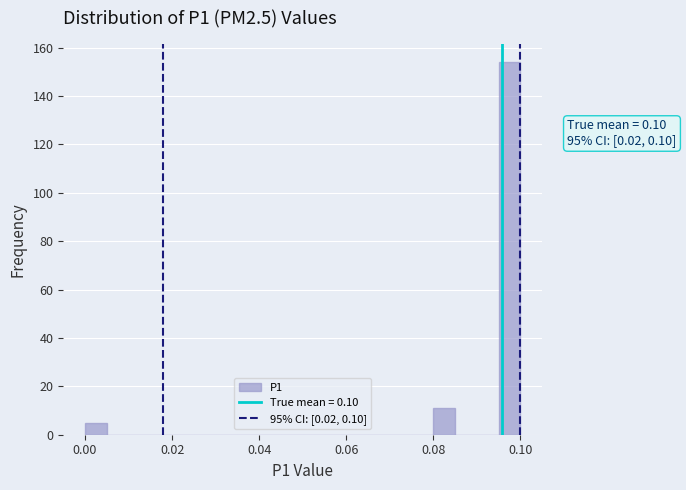

Around what value on the x-axis is the tallest bar? Give the approximate position of its centre, as read against the axis.

0.098